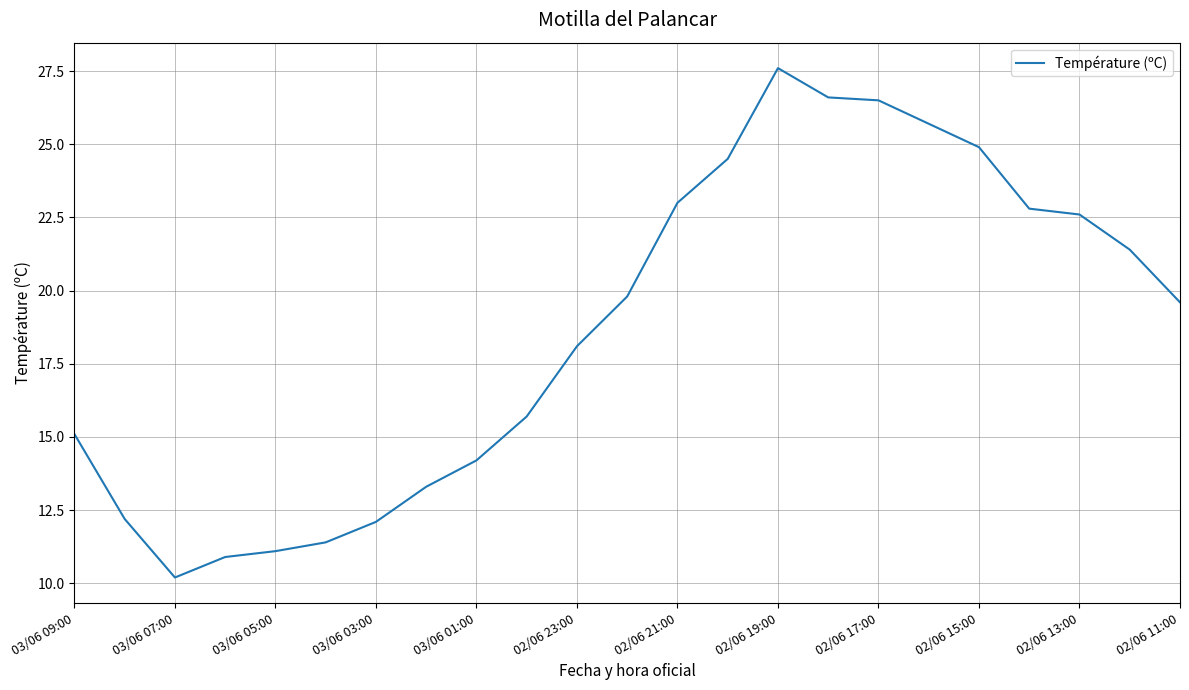

What is the smallest value displayed?

10.2